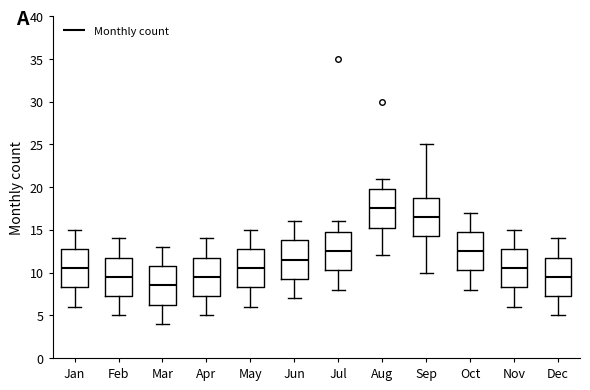

Reading left to right, transcribe this box plot: for each box, give where its median line is, the range the box spans, and where its two whiskers end, as read against the y-axis. The values are not printed on the chart, so give them approximately, as read against the axis.

Jan: median 10.5, box 8.5 to 13.0, whiskers 6.0 to 15.0
Feb: median 9.5, box 7.5 to 12.0, whiskers 5.0 to 14.0
Mar: median 8.5, box 6.5 to 11.0, whiskers 4.0 to 13.0
Apr: median 9.5, box 7.5 to 12.0, whiskers 5.0 to 14.0
May: median 10.5, box 8.5 to 13.0, whiskers 6.0 to 15.0
Jun: median 11.5, box 9.5 to 14.0, whiskers 7.0 to 16.0
Jul: median 12.5, box 10.5 to 15.0, whiskers 8.0 to 16.0
Aug: median 17.5, box 15.5 to 20.0, whiskers 12.0 to 21.0
Sep: median 16.5, box 14.5 to 19.0, whiskers 10.0 to 25.0
Oct: median 12.5, box 10.5 to 15.0, whiskers 8.0 to 17.0
Nov: median 10.5, box 8.5 to 13.0, whiskers 6.0 to 15.0
Dec: median 9.5, box 7.5 to 12.0, whiskers 5.0 to 14.0